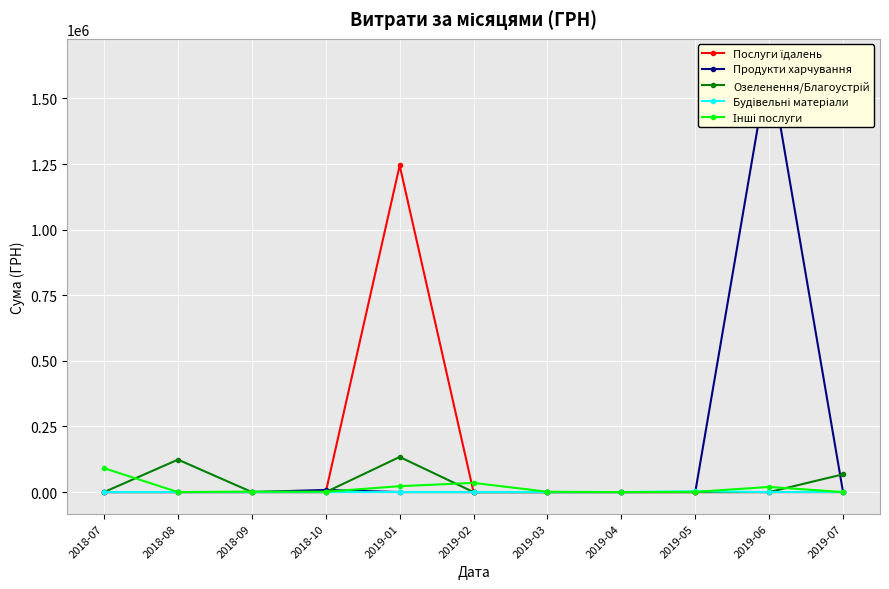

What is the label of the 2nd point from the left?

2018-08